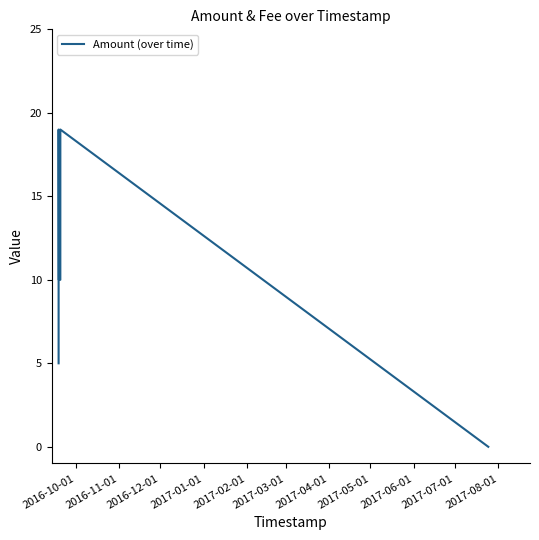

Does the chart display data point markers on the line(s)?

No